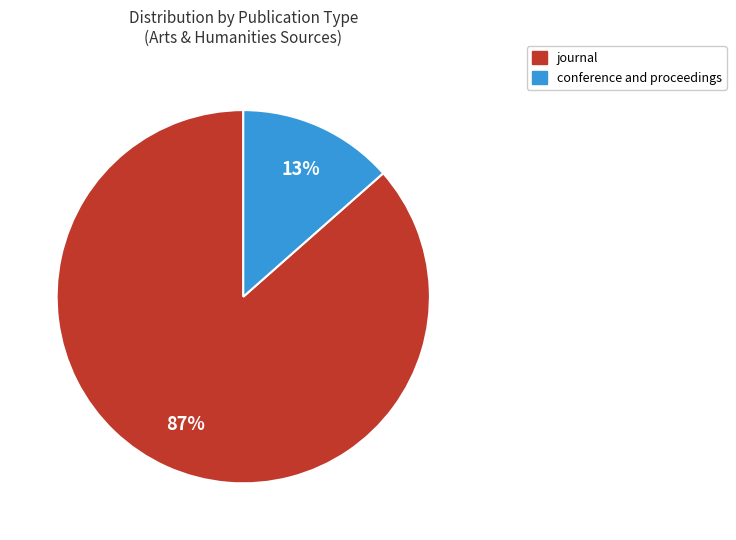

Between conference and proceedings and journal, which is larger?

journal